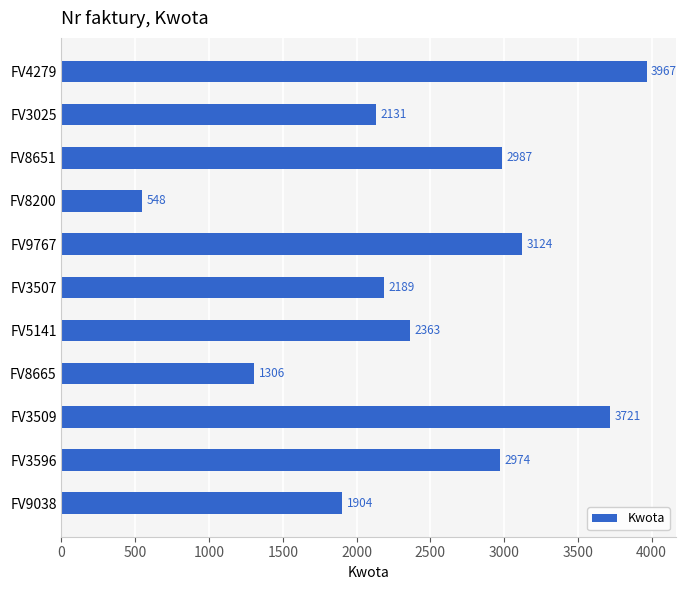

What is the difference between the maximum and minimum values?

3419